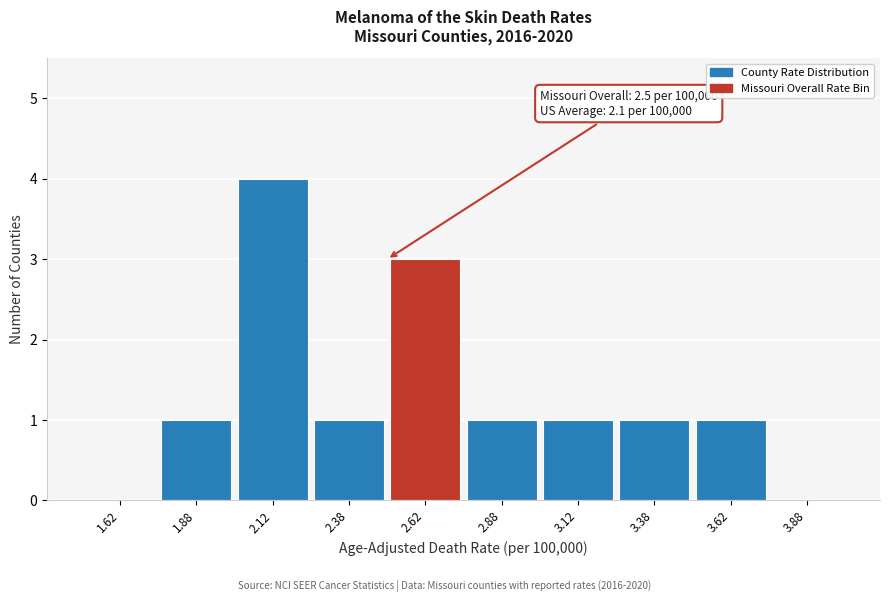

Which range on the x-axis has the tallest bar?

2.00 to 2.25